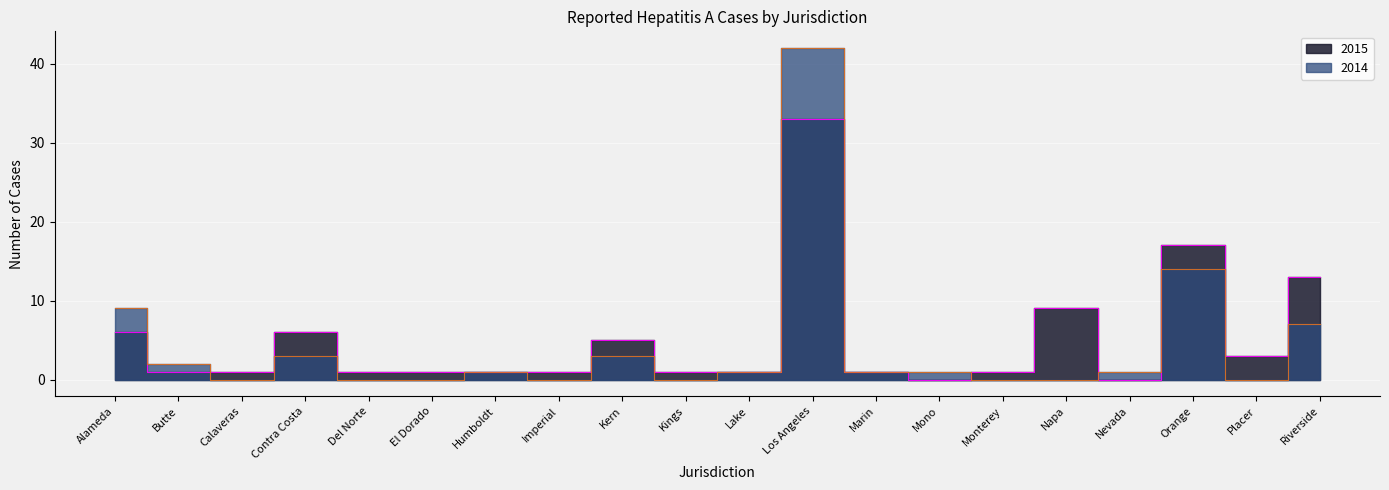

What is the difference between the maximum and minimum values in the 2014 series?

42